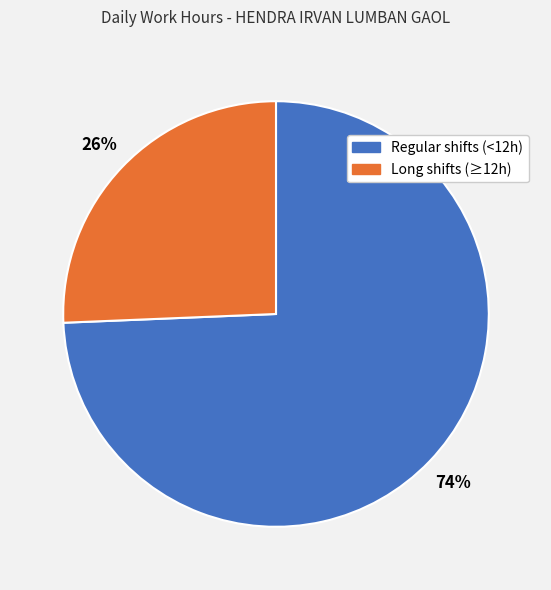

Is there a majority slice in this chart?

Yes